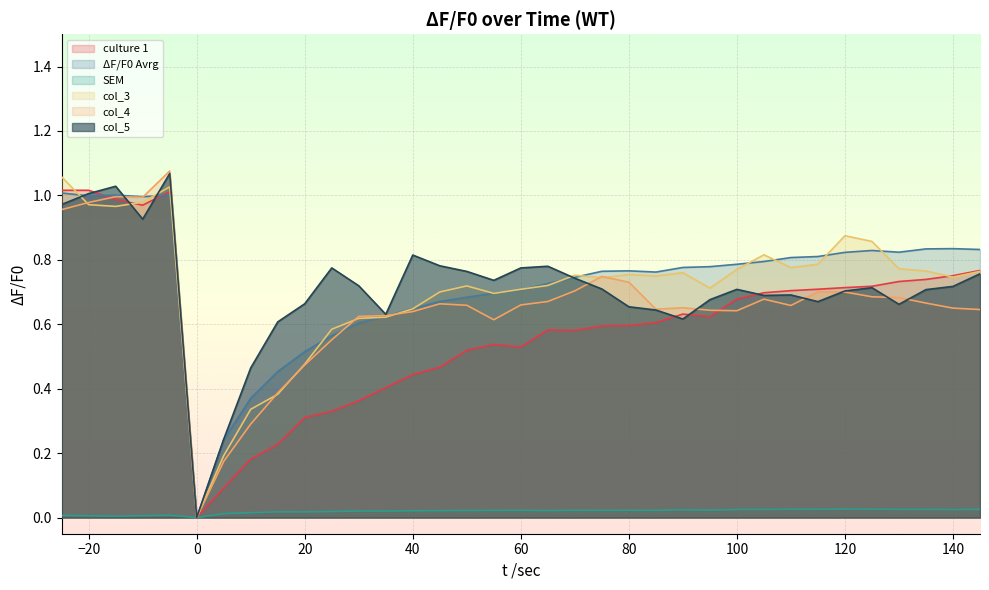

How many lines are shown in the chart?

6